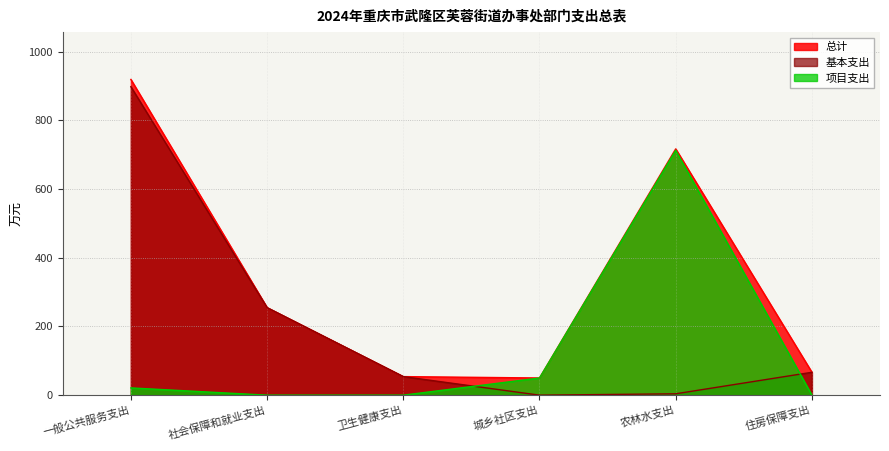

At which label is 基本支出 closest to 448?

社会保障和就业支出